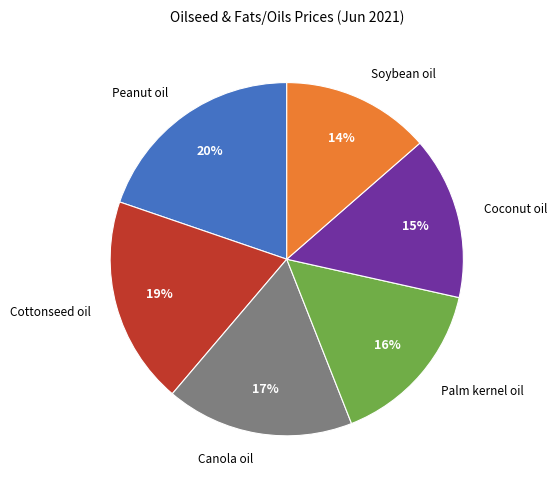

Is there a majority slice in this chart?

No